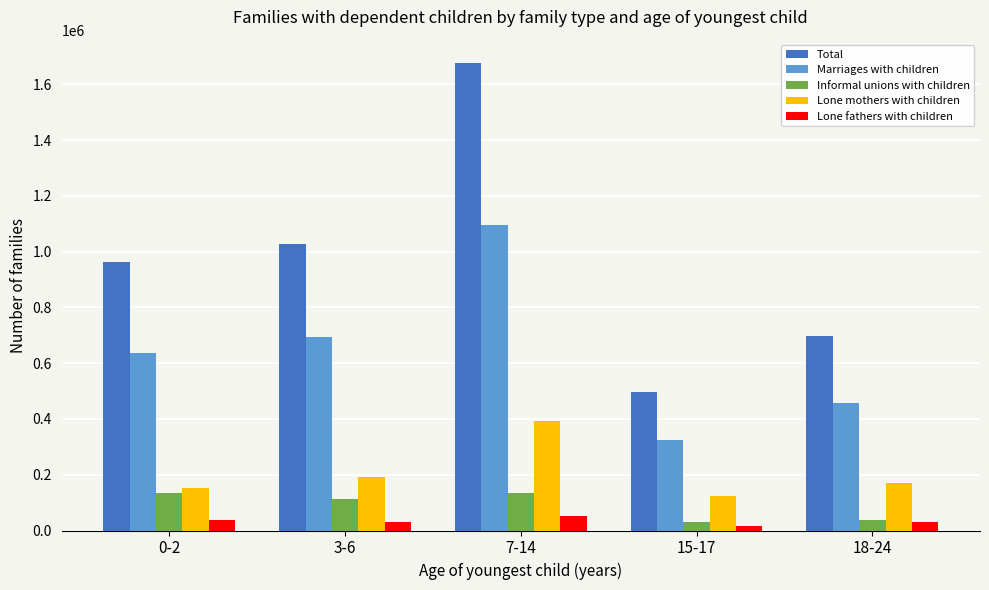

List the series in order of their peak value, highest first.

Total, Marriages with children, Lone mothers with children, Informal unions with children, Lone fathers with children